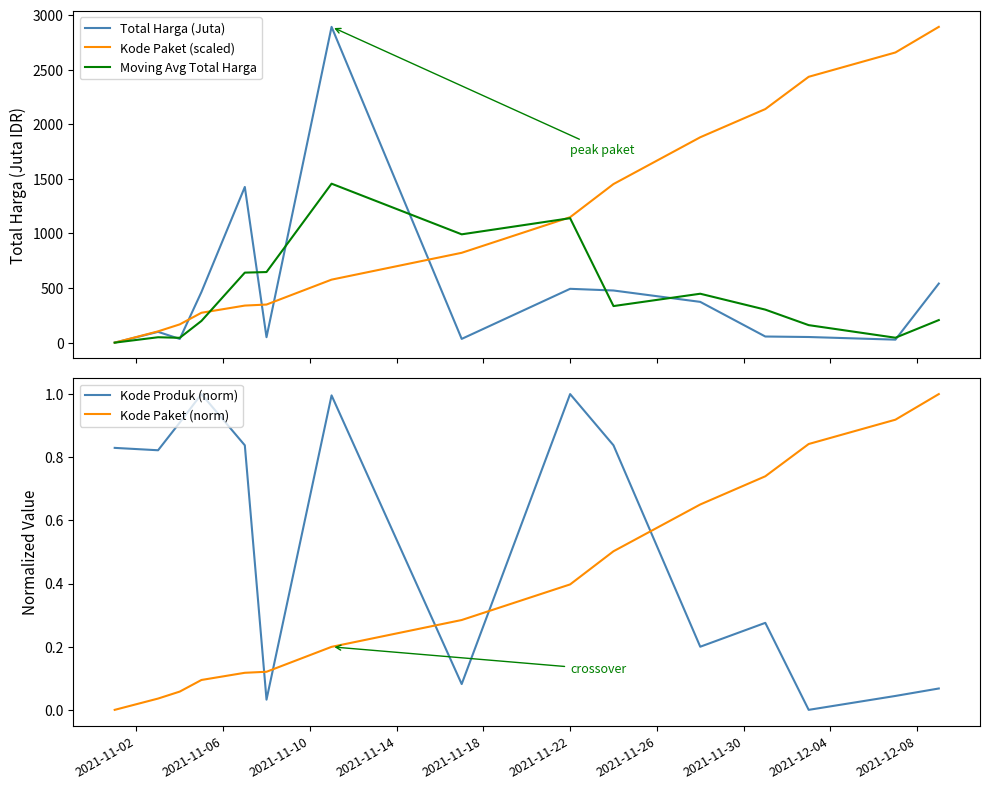

List the series in order of their peak value, lowest first.

Kode Produk (norm), Kode Paket (norm), Moving Avg Total Harga, Total Harga (Juta), Kode Paket (scaled)